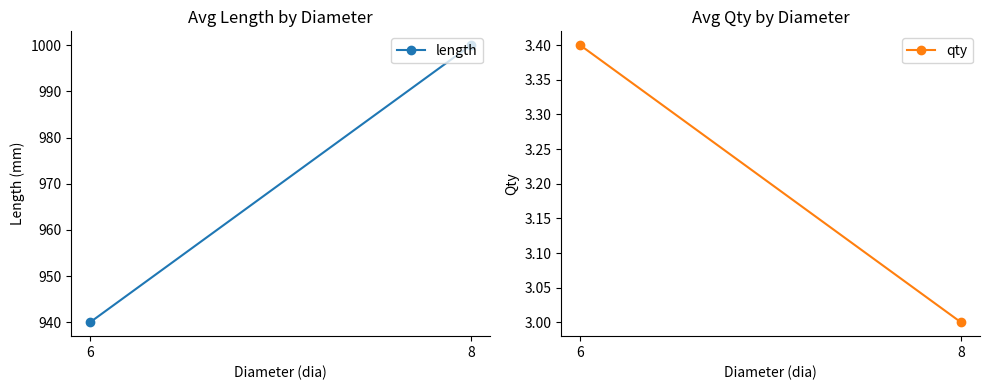

Which series has the largest total across all categories?

length